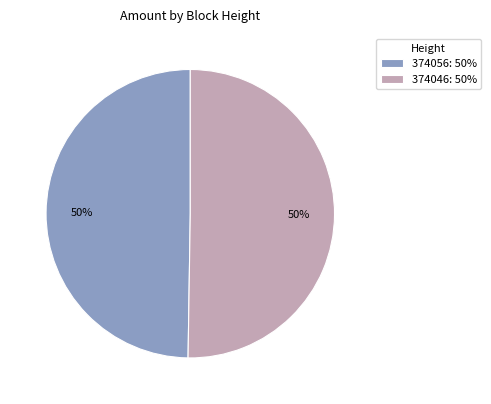

Combined, do 374046: 50% and 374056: 50% account for over 50%?

Yes